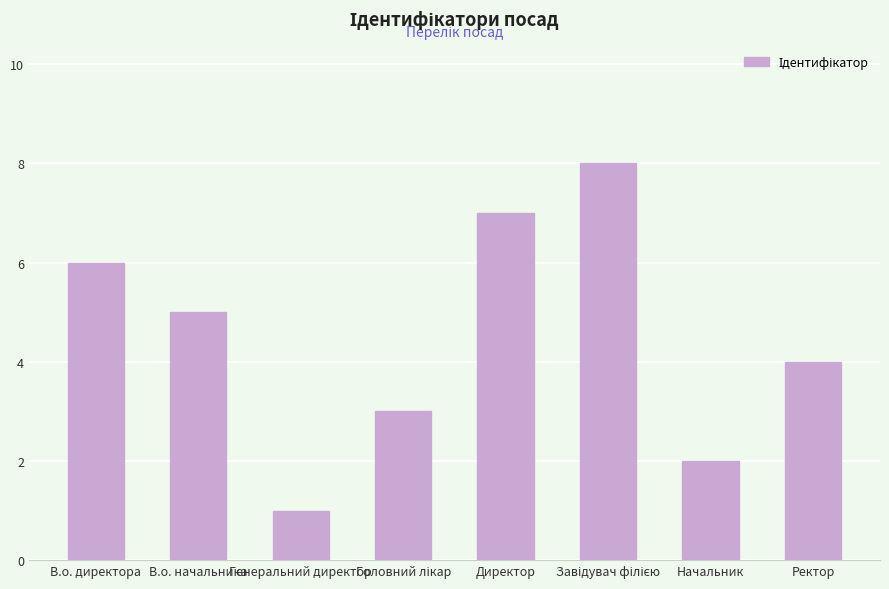

What is the smallest value displayed?

1